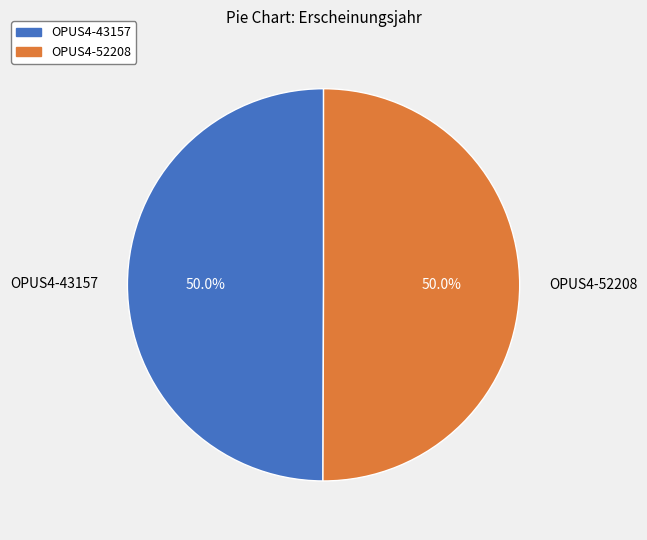

What percentage is NOT represented by OPUS4-52208?

50.0%